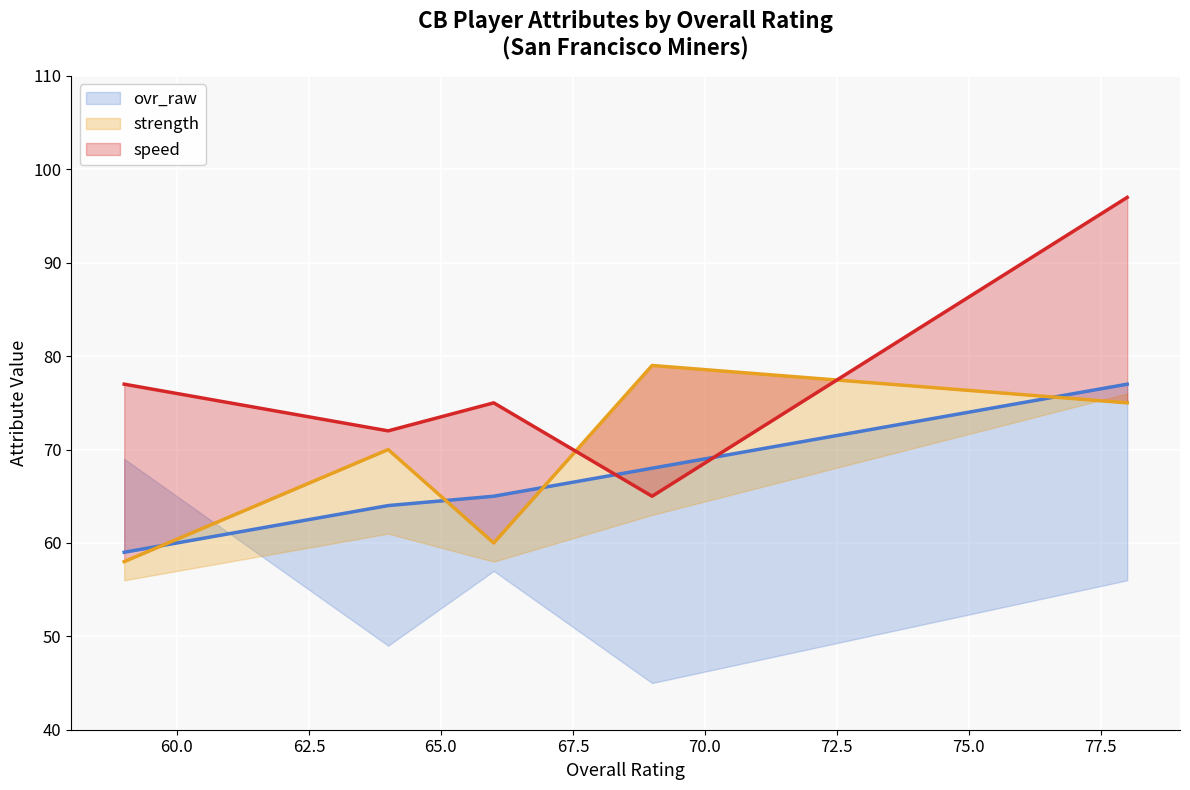

Which series has the widest spread of values?

speed